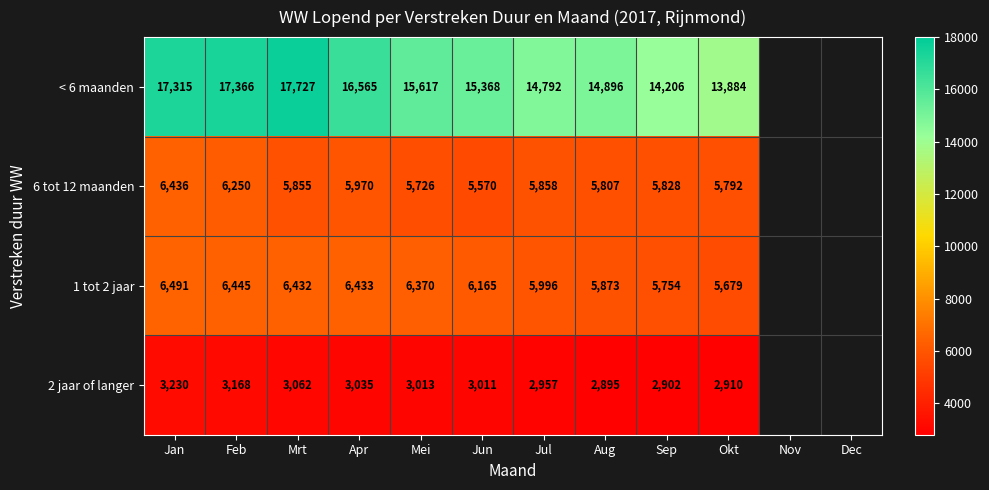

Rank the series at Jan from lowest to highest value.

2 jaar of langer, 6 tot 12 maanden, 1 tot 2 jaar, < 6 maanden